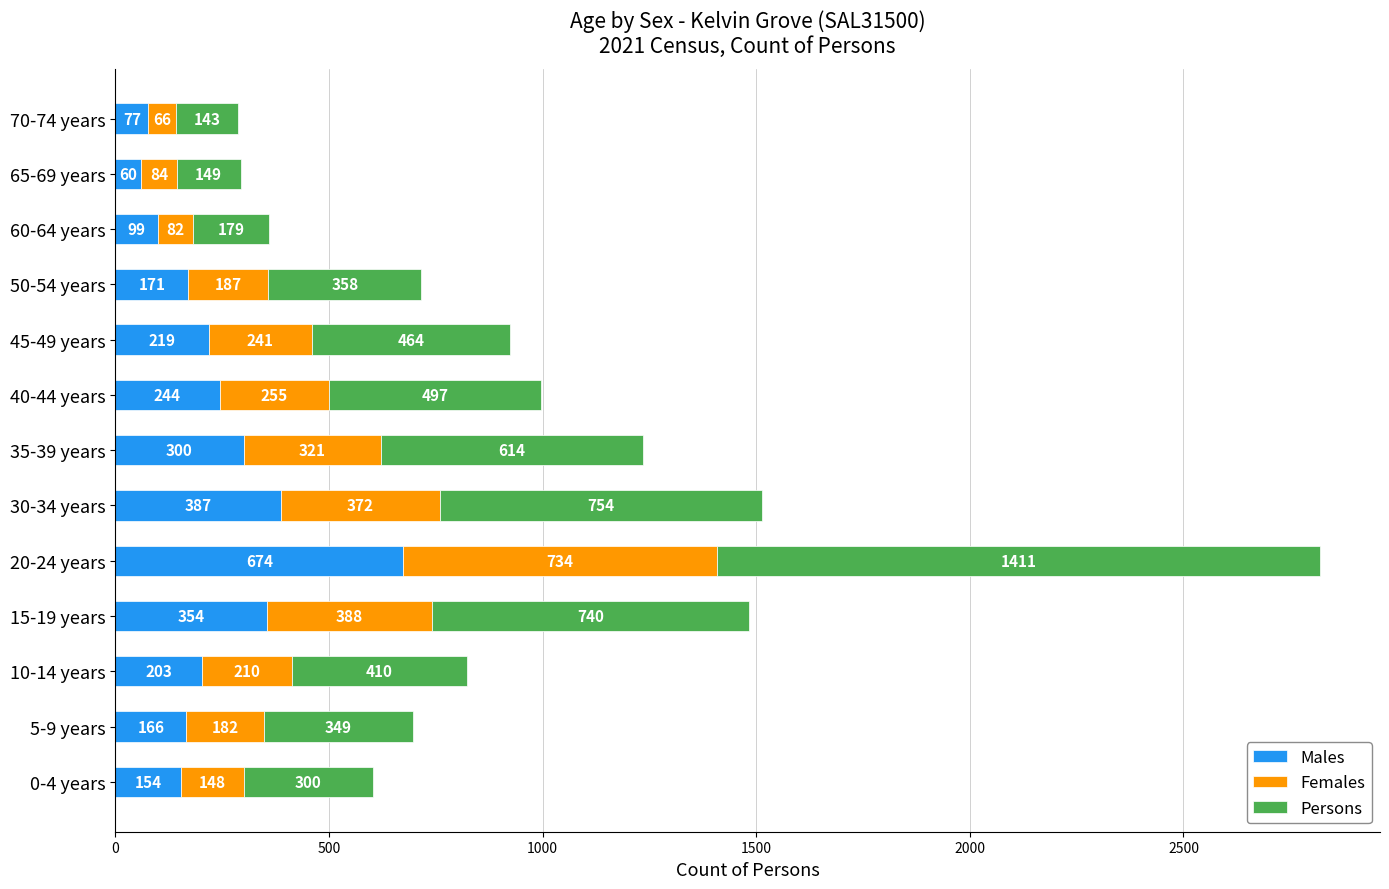

What is the total value across all series at 70-74 years?

286